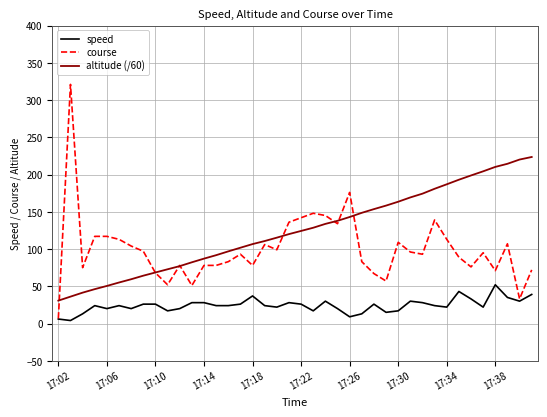

How many lines are shown in the chart?

3